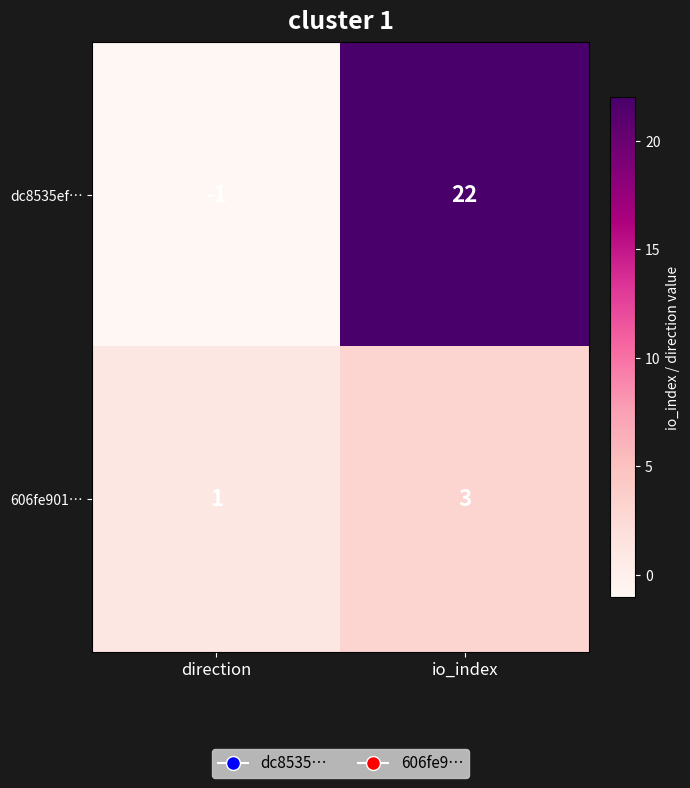

Where is 606fe901… nearest to the value 2?

direction